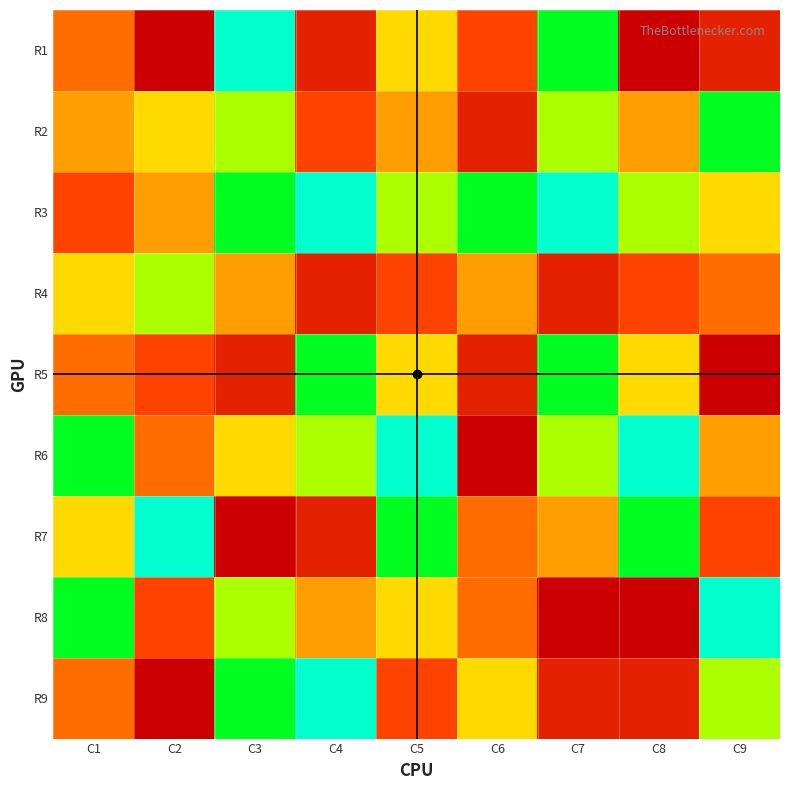

At which category is the sum across all series the highest?

C6